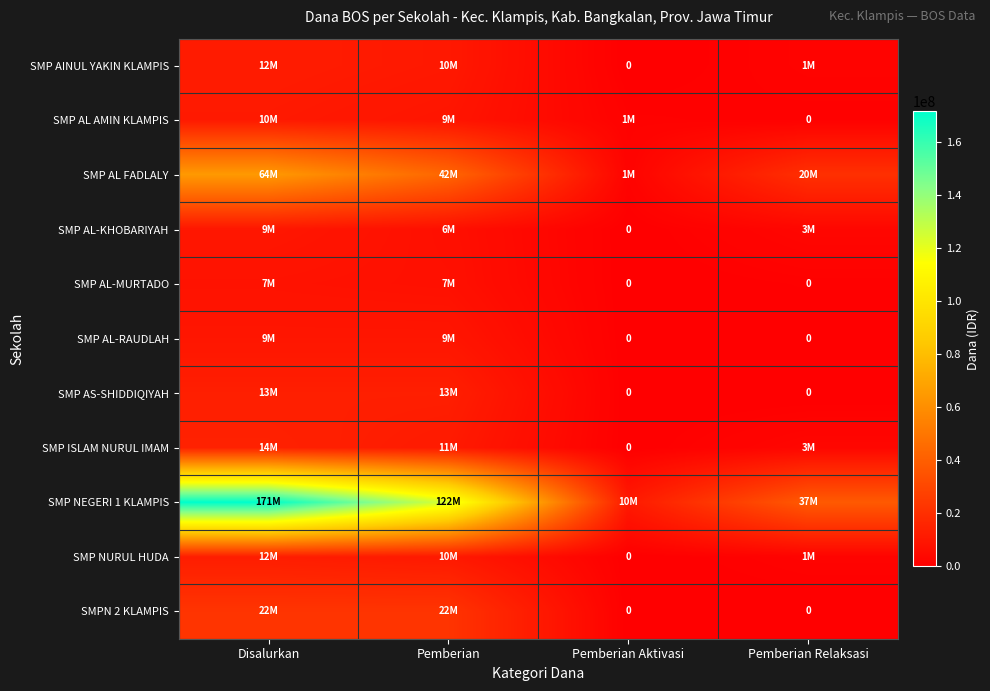

Rank the series at Pemberian Aktivasi from highest to lowest value.

SMP NEGERI 1 KLAMPIS, SMP AL FADLALY, SMP AL AMIN KLAMPIS, SMP AINUL YAKIN KLAMPIS, SMP AL-KHOBARIYAH, SMP AL-MURTADO, SMP AL-RAUDLAH, SMP AS-SHIDDIQIYAH, SMP ISLAM NURUL IMAM, SMP NURUL HUDA, SMPN 2 KLAMPIS